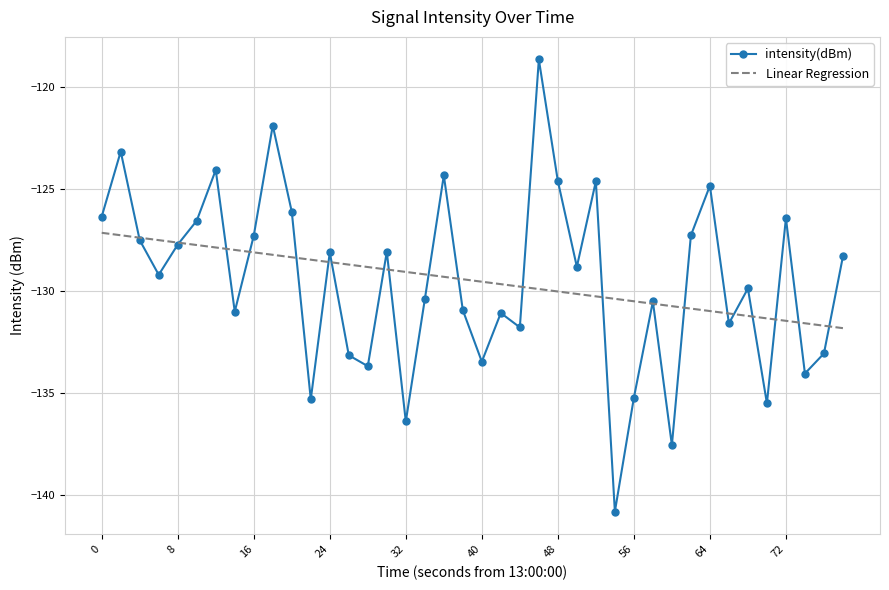

True or false: intensity(dBm) and Linear Regression cross at least once.

True